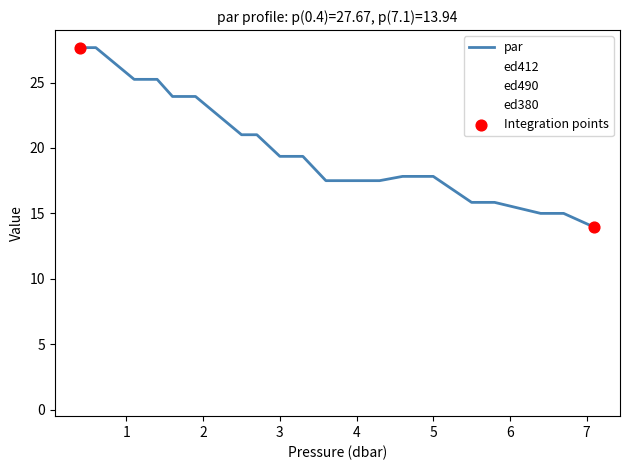

Which series has the largest total across all categories?

par